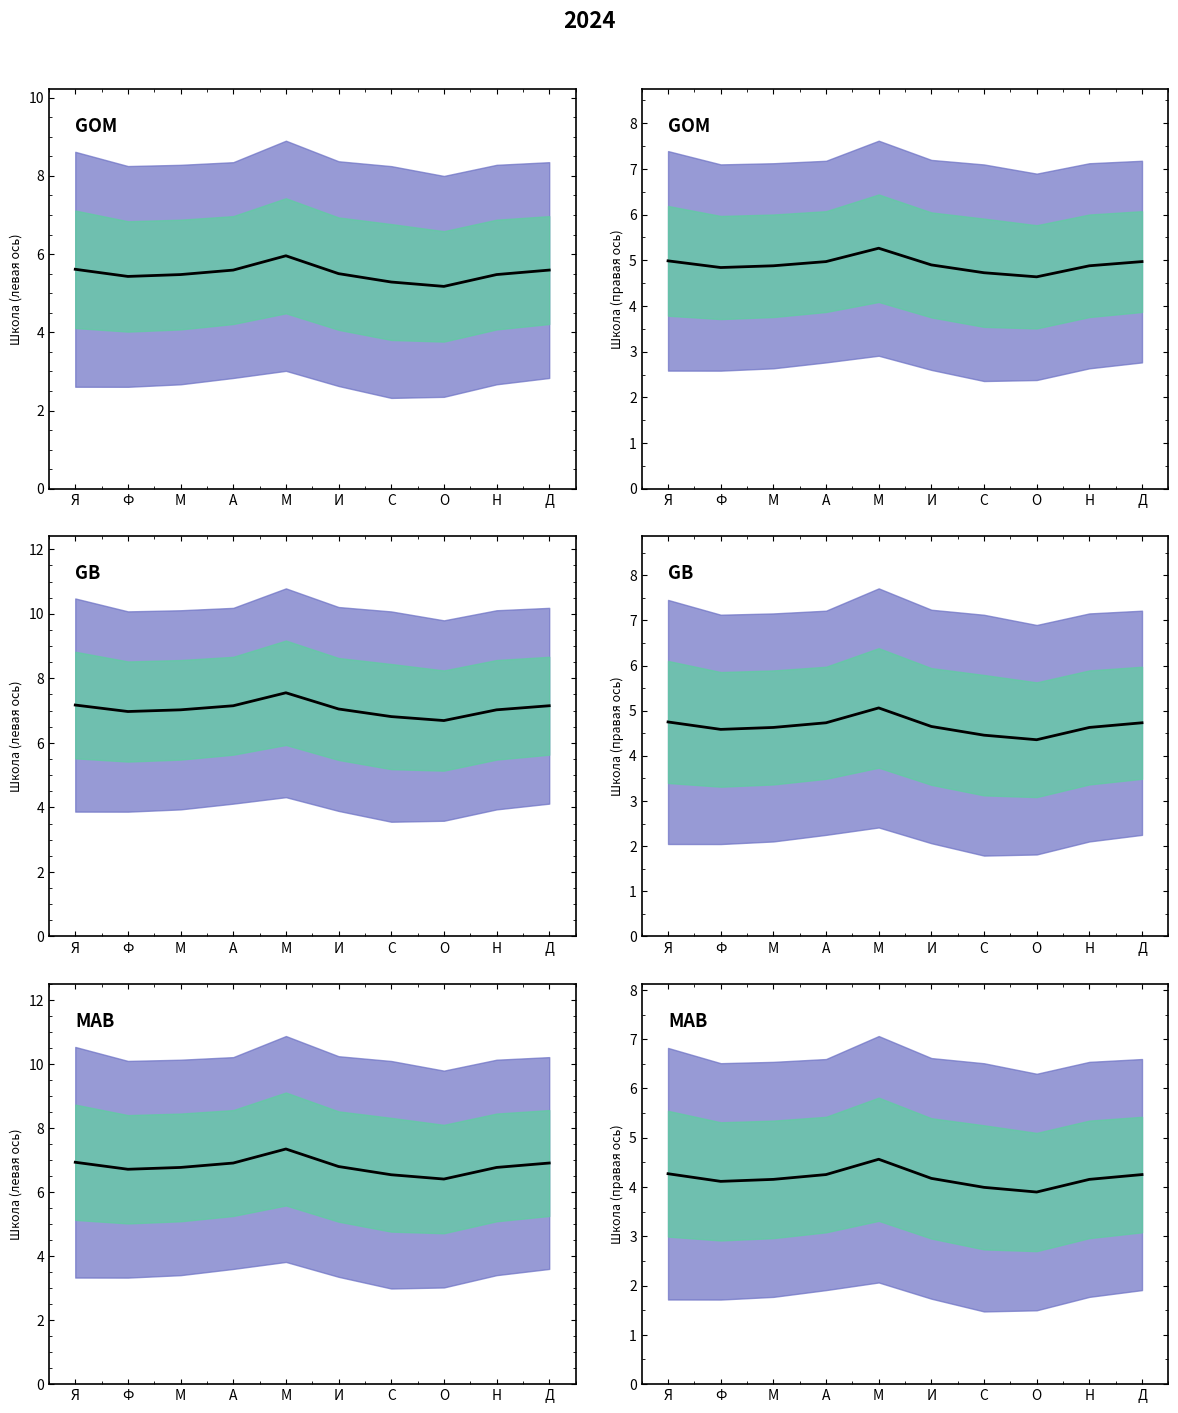

What is the label of the 2nd point from the left?

Ф